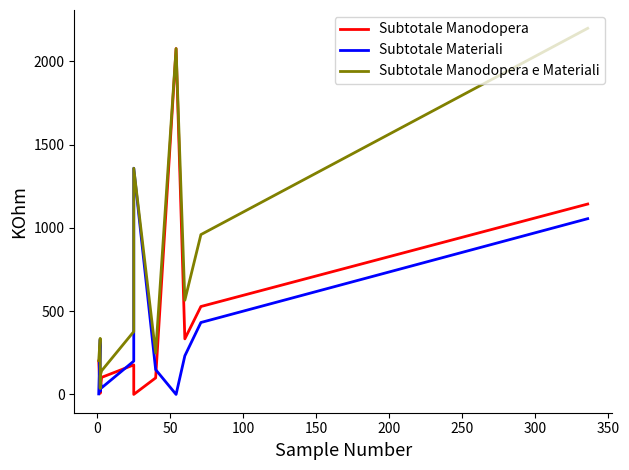

Reading left to right, what are all the values shown in this chart?

Subtotale Manodopera: 200.4	6.7	17.3	29.1	102.3	177.2	0.0	99.2	2075.8	333.5	527.6	1142.7
Subtotale Materiali: 3.0	329.7	20.3	82.7	39.8	199.8	1357.5	148.8	0.0	231.7	431.6	1054.8
Subtotale Manodopera e Materiali: 203.4	336.4	37.5	111.8	142.1	377.0	1357.5	248.0	2075.8	565.2	959.2	2197.4